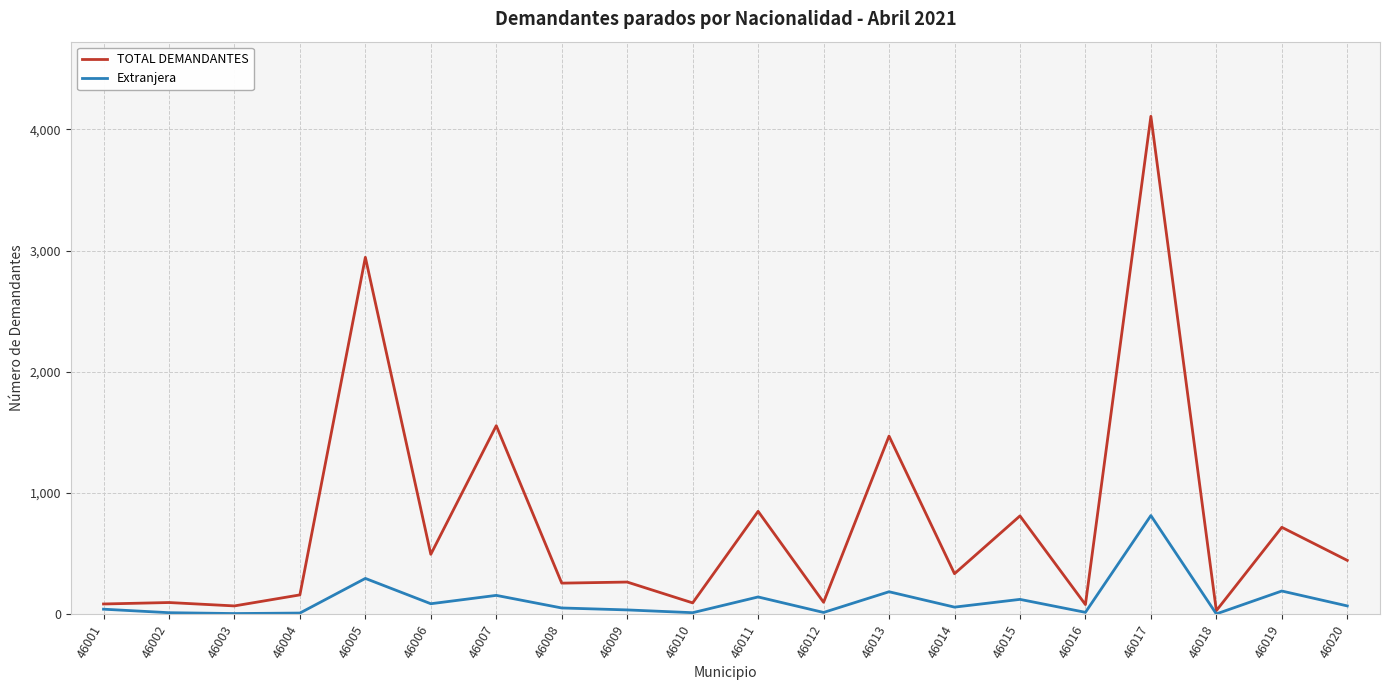

At 46007, list the series in order from largest to smallest.

TOTAL DEMANDANTES, Extranjera